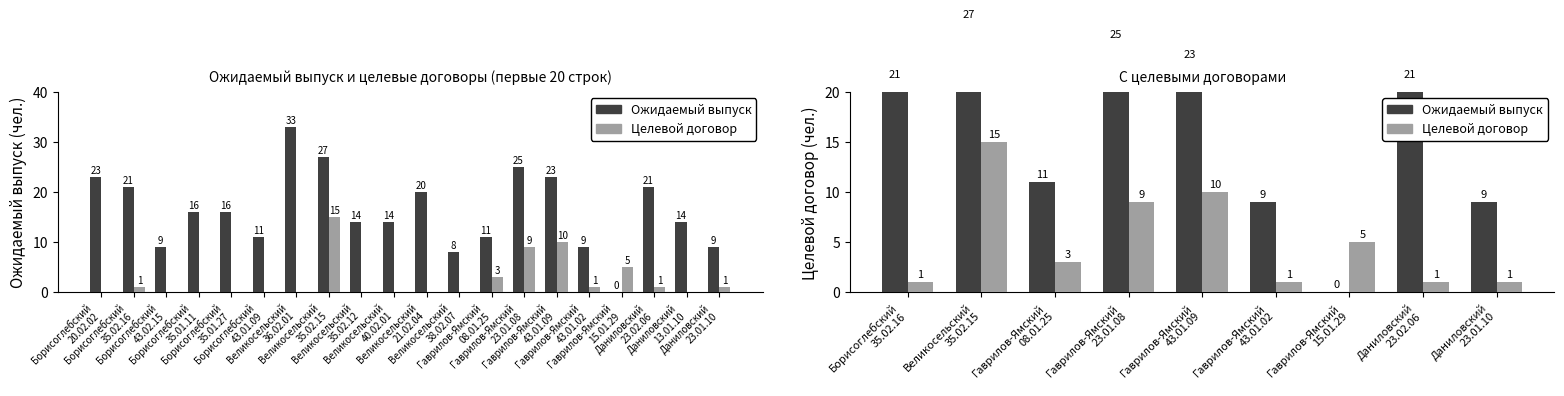

Reading left to right, what are all the values shown in this chart?

Ожидаемый выпуск: 21	27	11	25	23	9	0	21	9
Целевой договор: 1	15	3	9	10	1	5	1	1